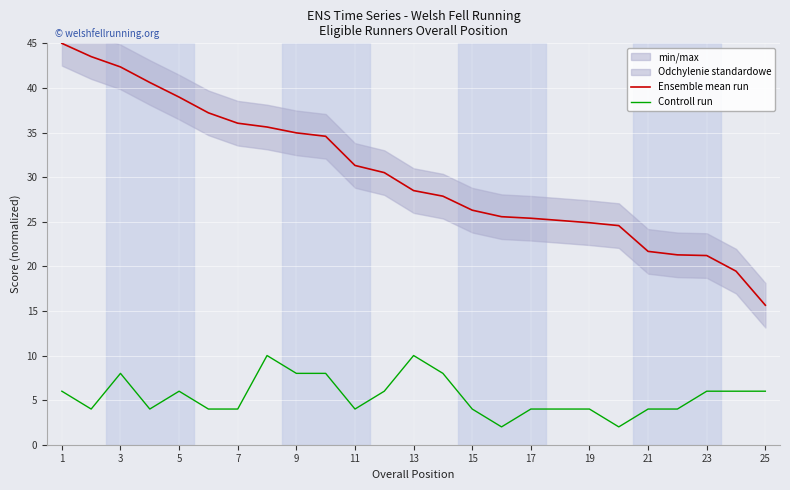

In Controll run, how many points are lower than both neighbors (excluding endpoints)?

5